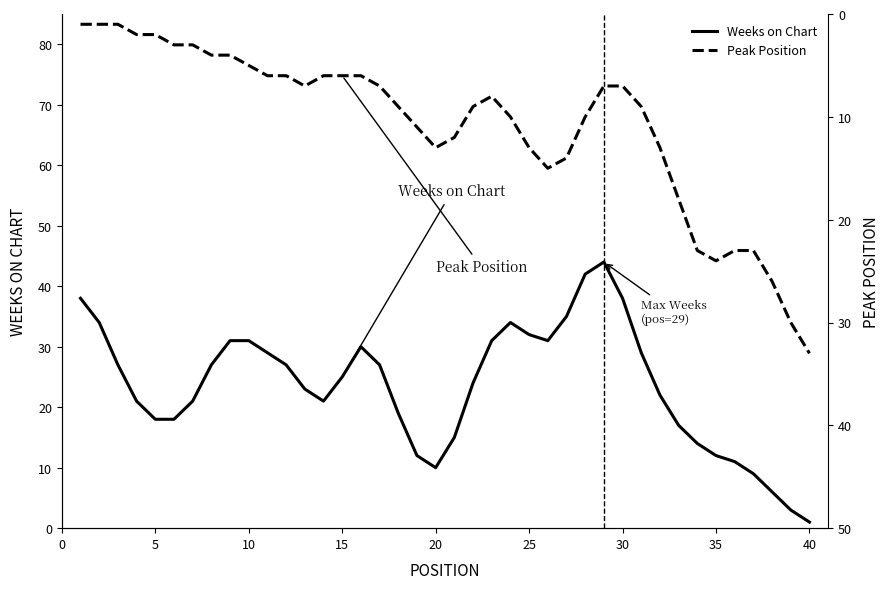

Rank the series by their average value, from highest to lowest.

Weeks on Chart, Peak Position